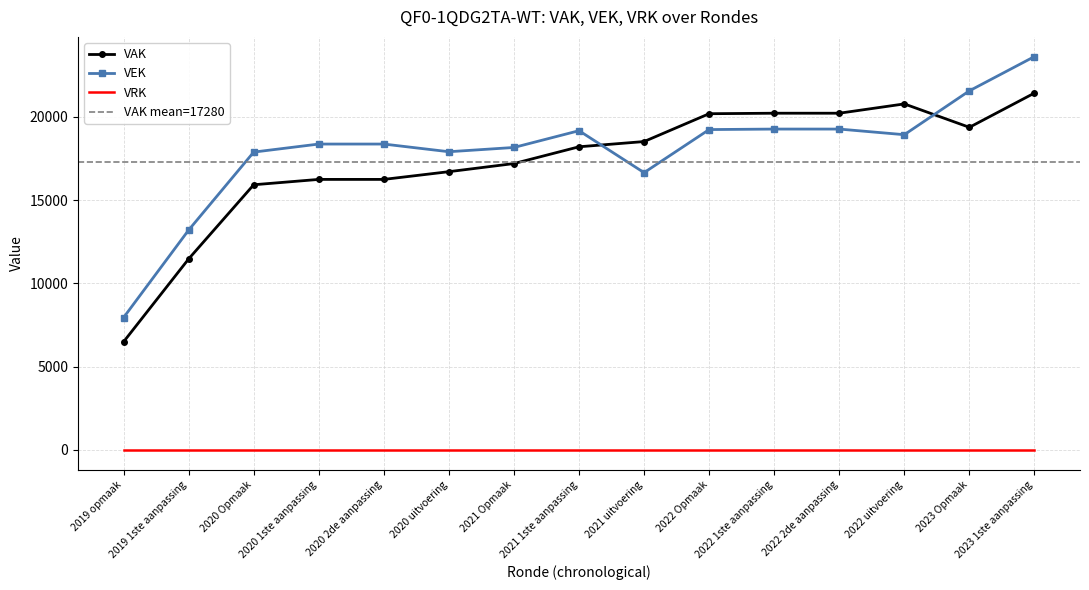

True or false: VEK has a value of 18929 at 2022 uitvoering.

True